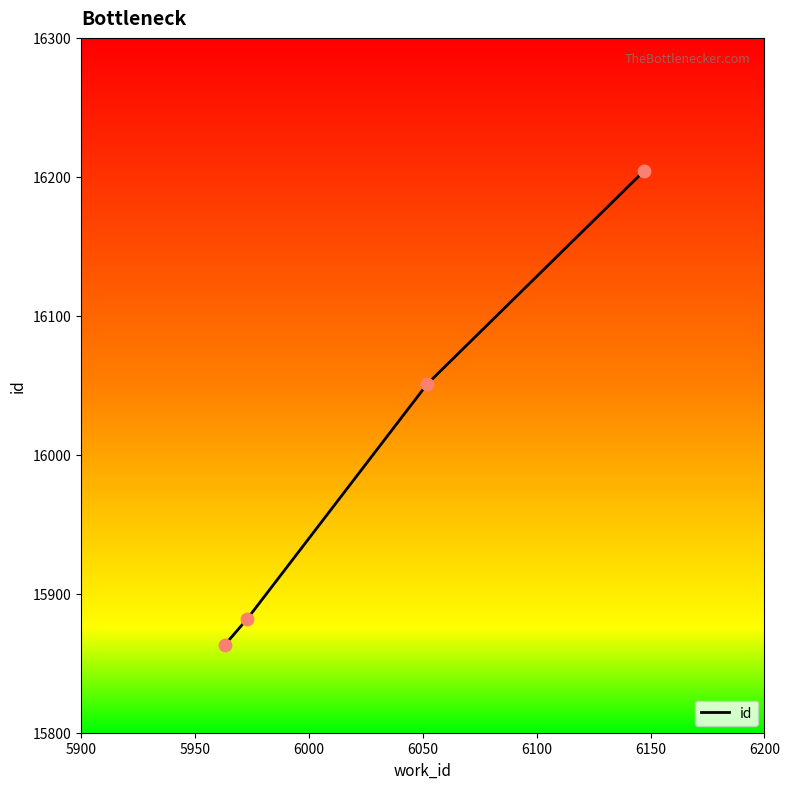

True or false: the data has more than 1 interior local peaks.

False